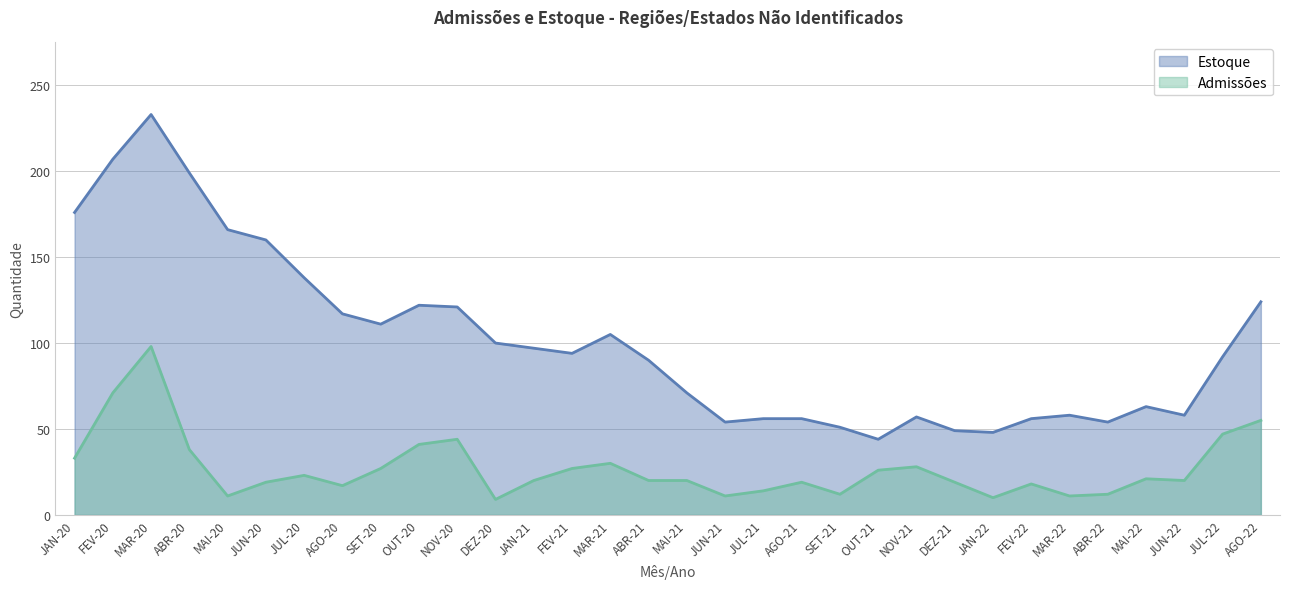

Reading right to left, extract all data points from this chart.

Estoque: 124	92	58	63	54	58	56	48	49	57	44	51	56	56	54	71	90	105	94	97	100	121	122	111	117	138	160	166	199	233	207	176
Admissões: 55	47	20	21	12	11	18	10	19	28	26	12	19	14	11	20	20	30	27	20	9	44	41	27	17	23	19	11	38	98	71	33